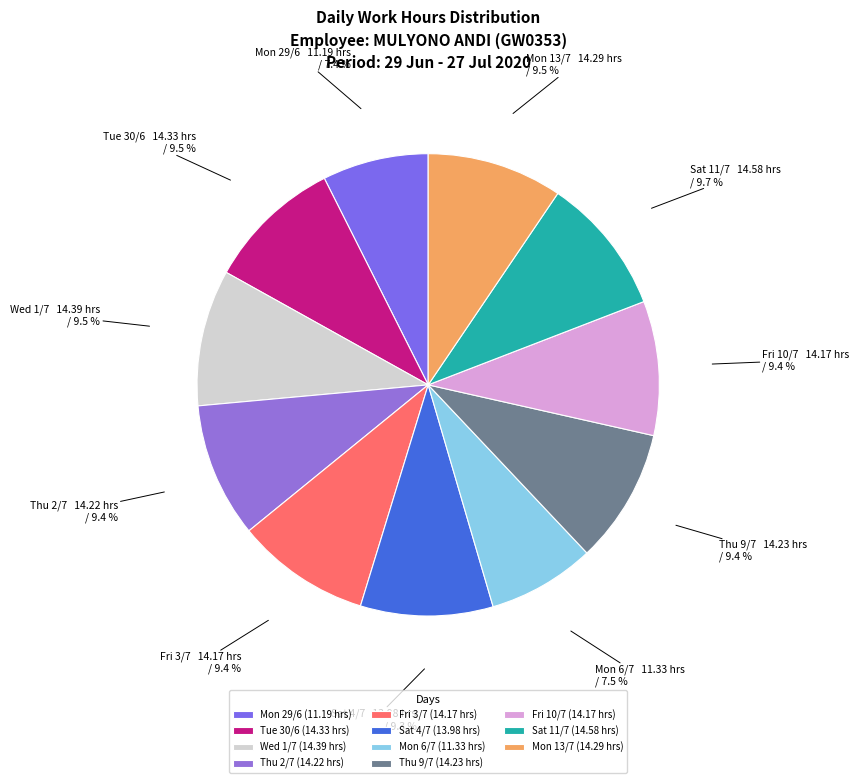

Count the number of slices in the pie.

11